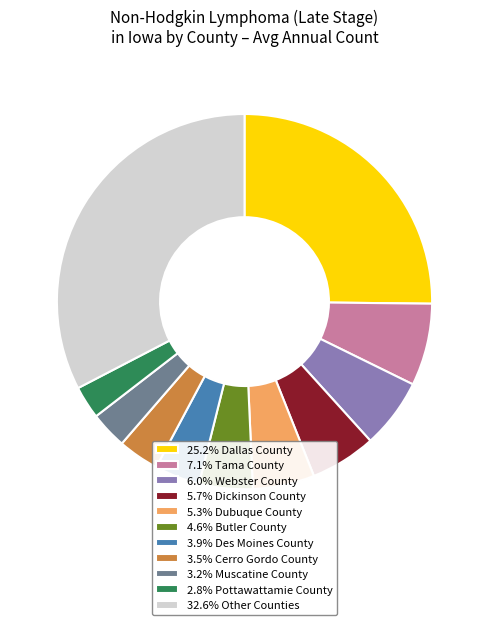

Approximately how many times larger is the value at 3.9% Des Moines County compared to 2.8% Pottawattamie County?

1.4